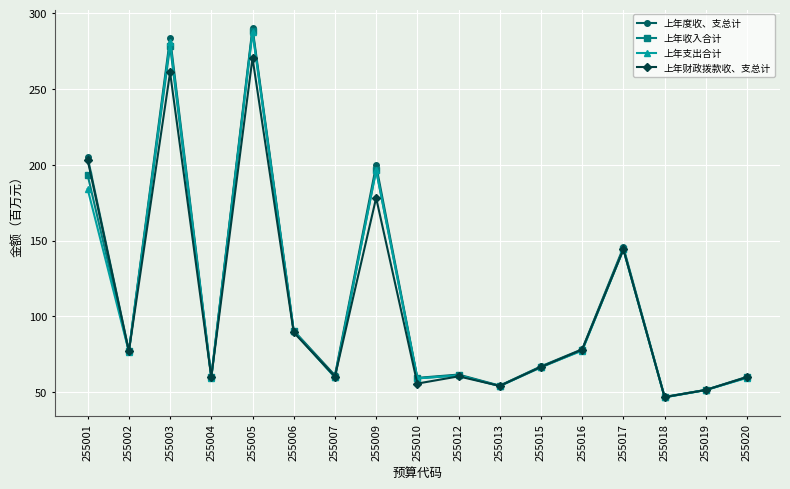

What are all the series names shown in the legend?

上年度收、支总计, 上年收入合计, 上年支出合计, 上年财政拨款收、支总计